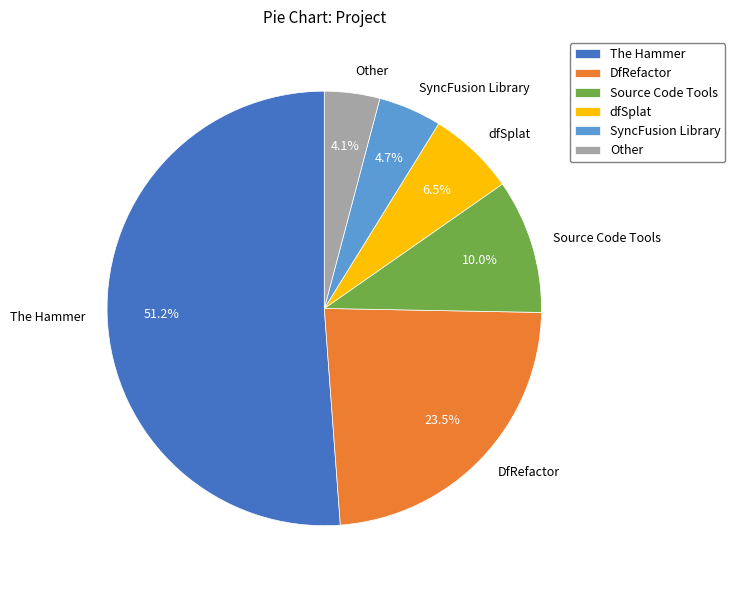

What percentage is the Other slice, to the nearest percent?

4%